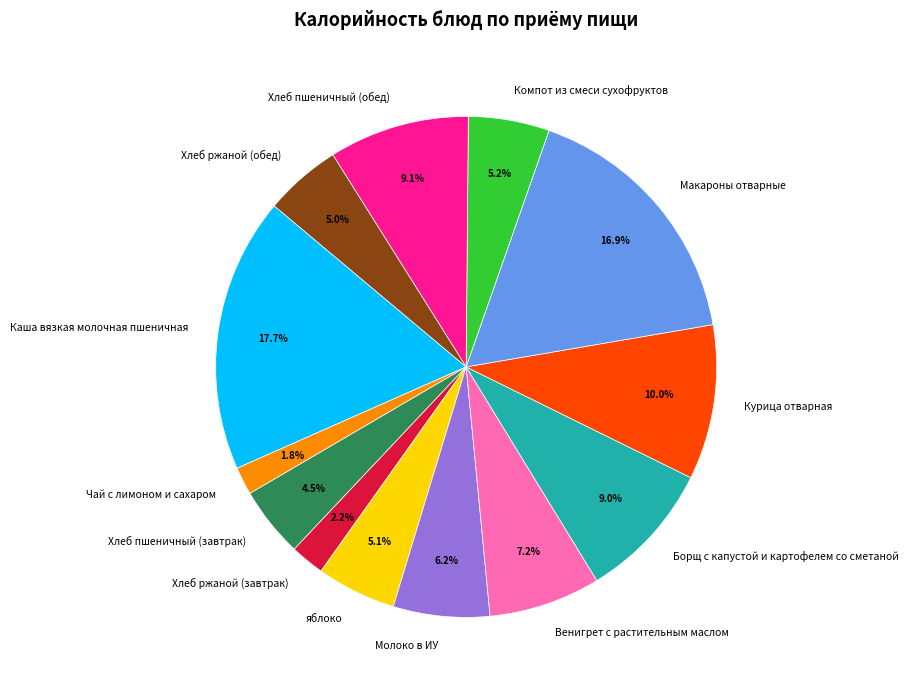

Is it true that Курица отварная is 10% of the pie?

True